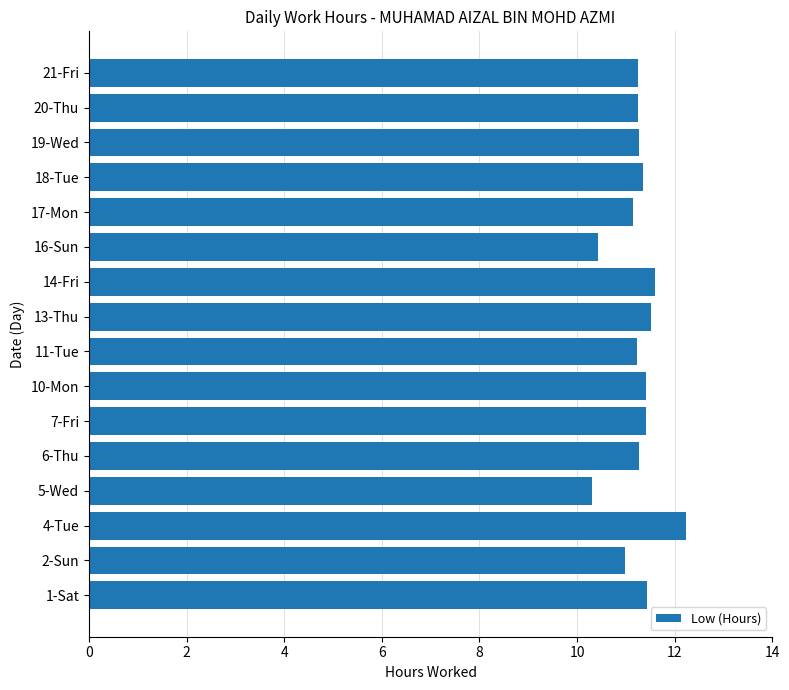

The chart shows a value of 3.3 at 1-Sat. True or false?

False